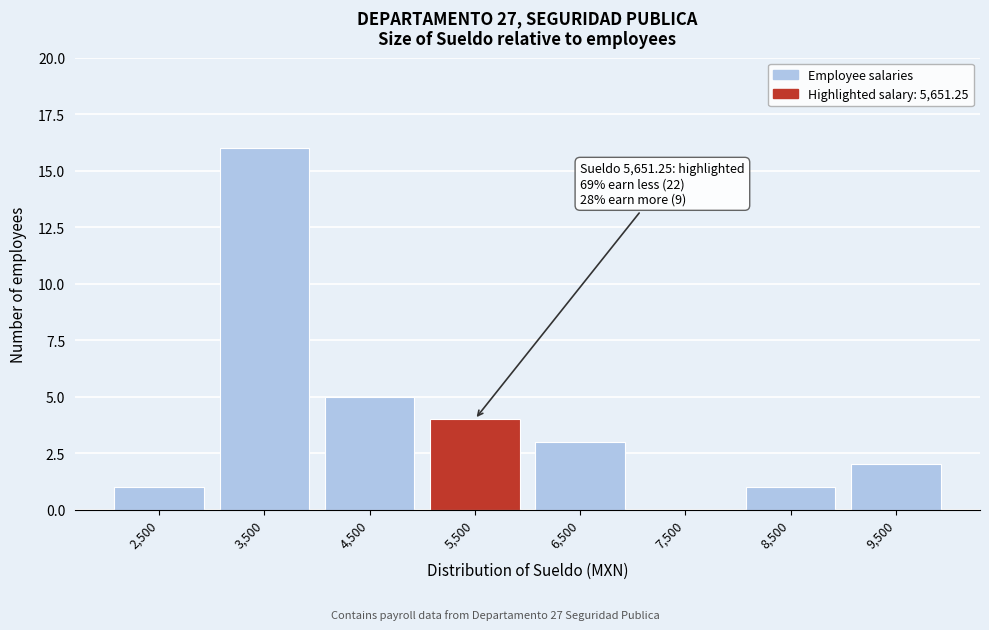

Reading left to right, list all the values displayed in this chart.

2,500=1	3,500=16	4,500=5	5,500=4	6,500=3	7,500=0	8,500=1	9,500=2